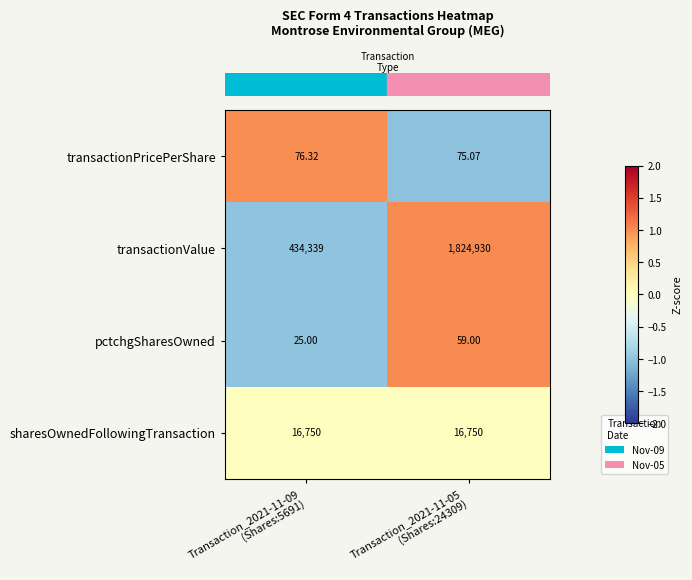

Which series has the largest range (max minus min)?

transactionValue